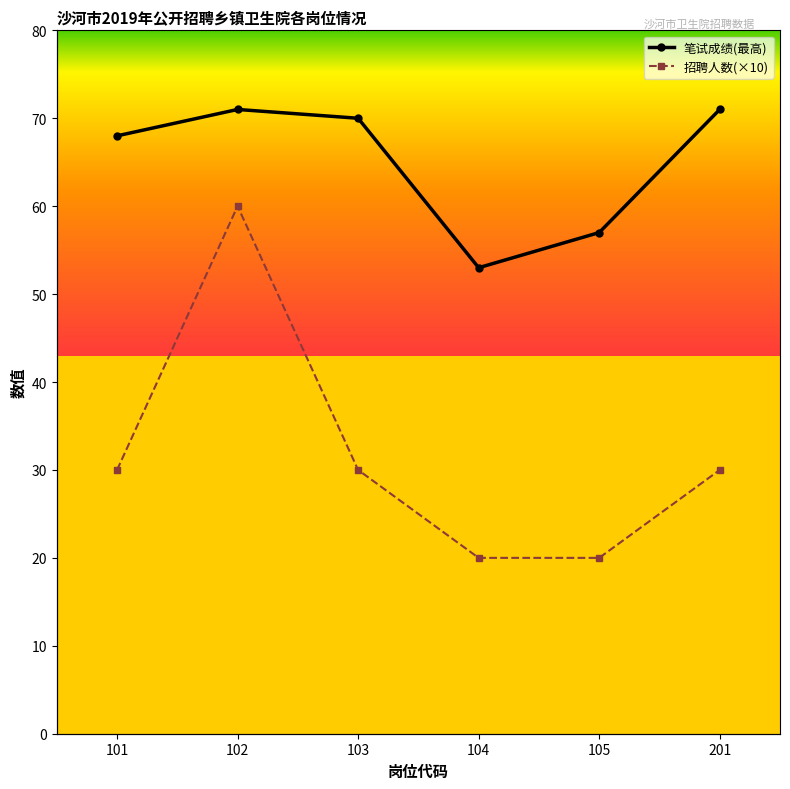

True or false: 笔试成绩(最高) has a value of 53 at 104.

True